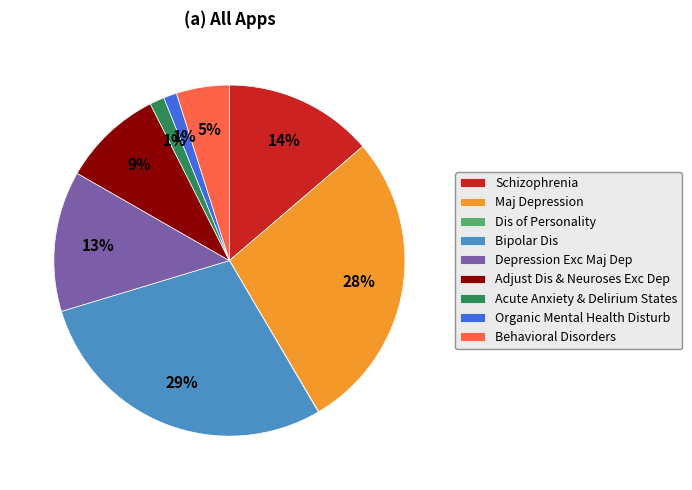

Is it true that Acute Anxiety & Delirium States is 1% of the pie?

True